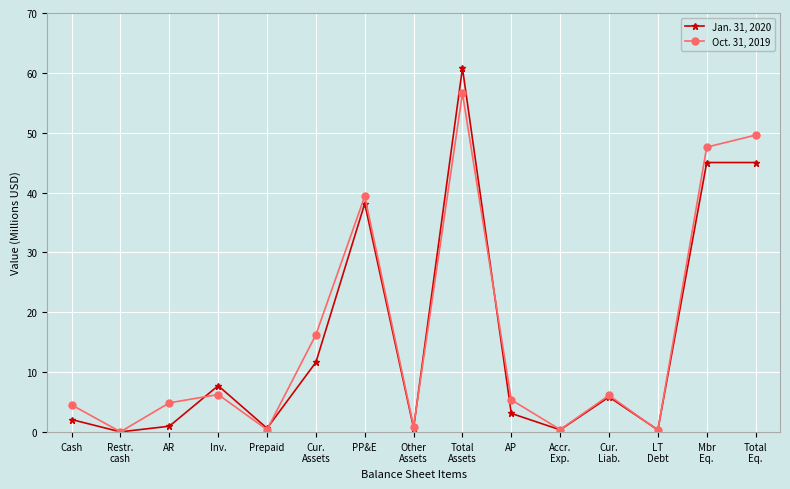

How many lines are shown in the chart?

2